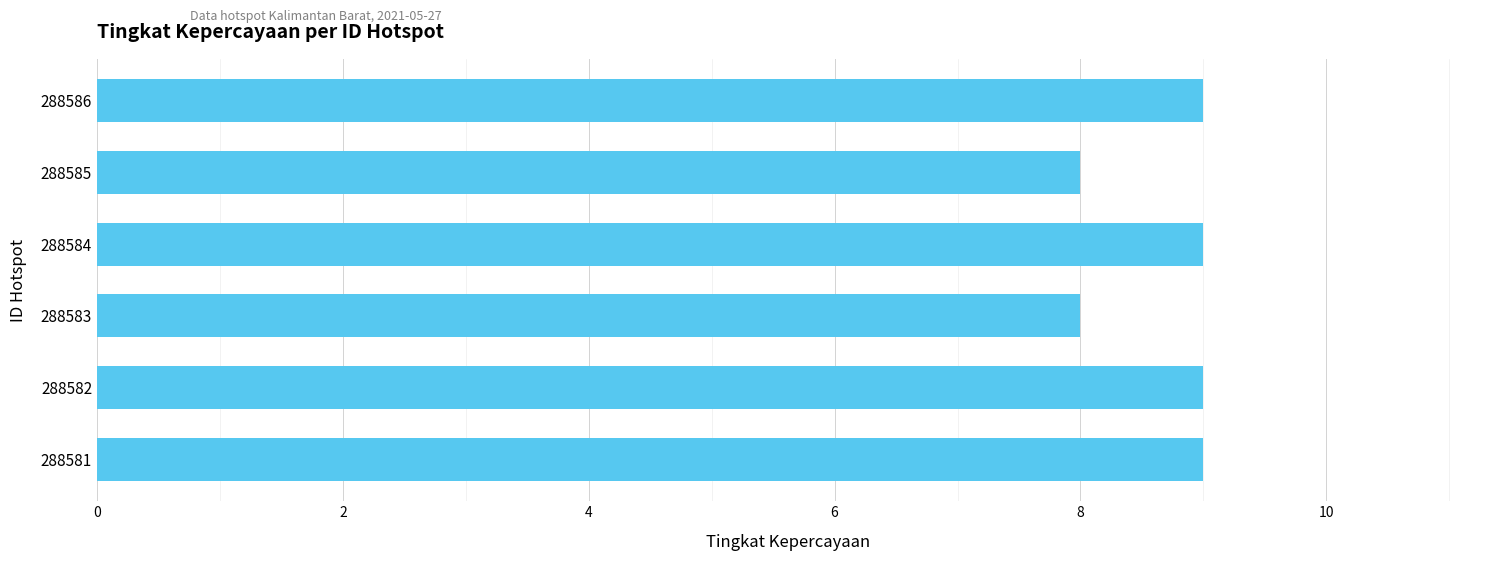

Reading bottom to top, transcribe all the data shown in this chart.

288581=9	288582=9	288583=8	288584=9	288585=8	288586=9